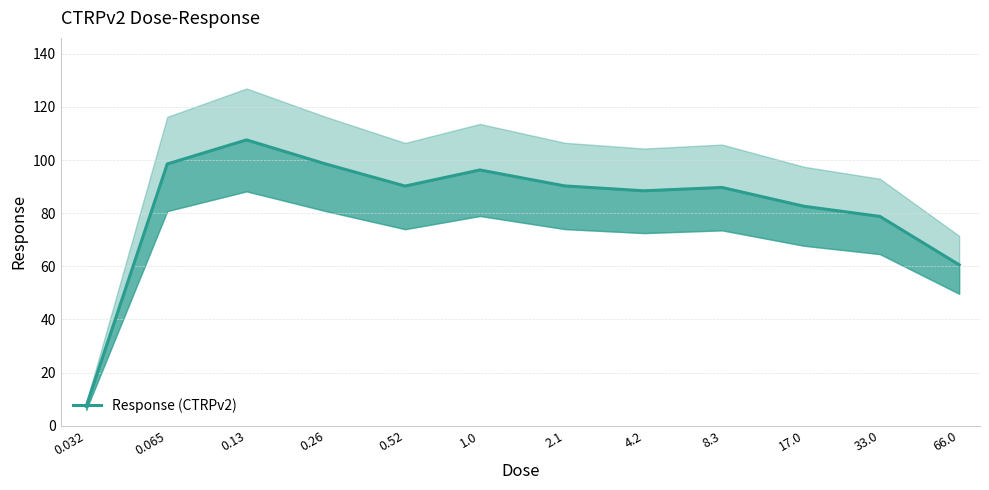

Reading right to left, extract all data points from this chart.

60.6	78.8	82.6	89.7	88.4	90.3	96.3	90.2	98.5	107.6	98.5	7.3